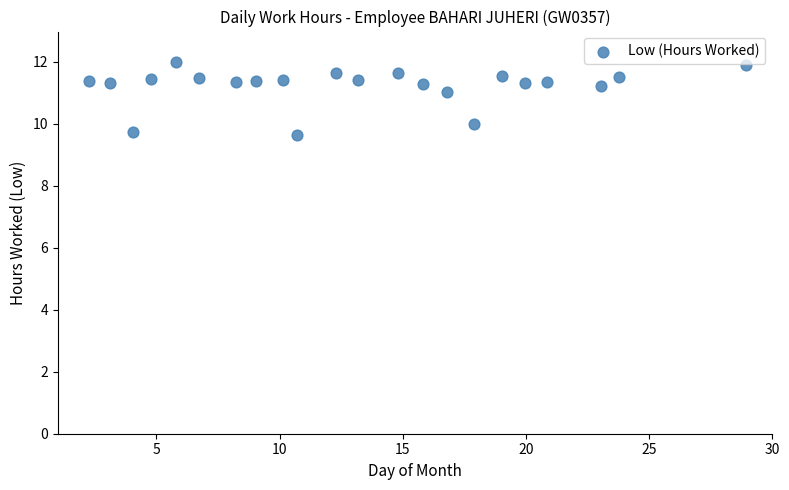

What is the range of Y values (max minus min)?

2.4